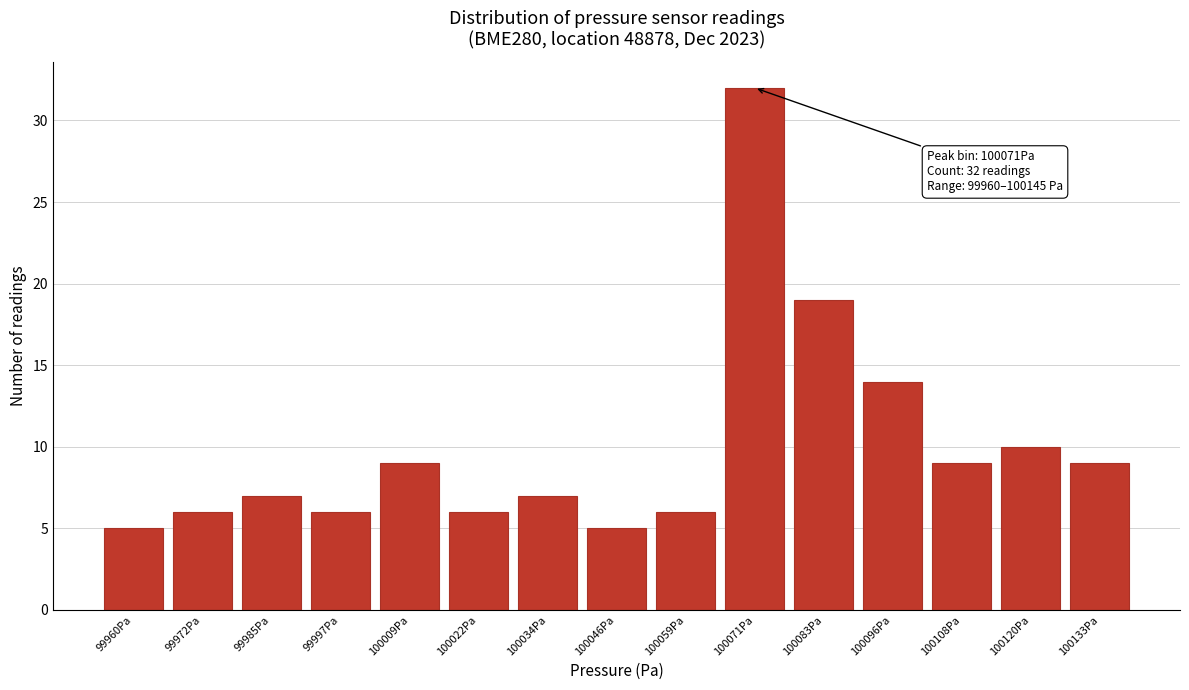

Reading left to right, transcribe all the data shown in this chart.

99960Pa=5	99972Pa=6	99985Pa=7	99997Pa=6	100009Pa=9	100022Pa=6	100034Pa=7	100046Pa=5	100059Pa=6	100071Pa=32	100083Pa=19	100096Pa=14	100108Pa=9	100120Pa=10	100133Pa=9